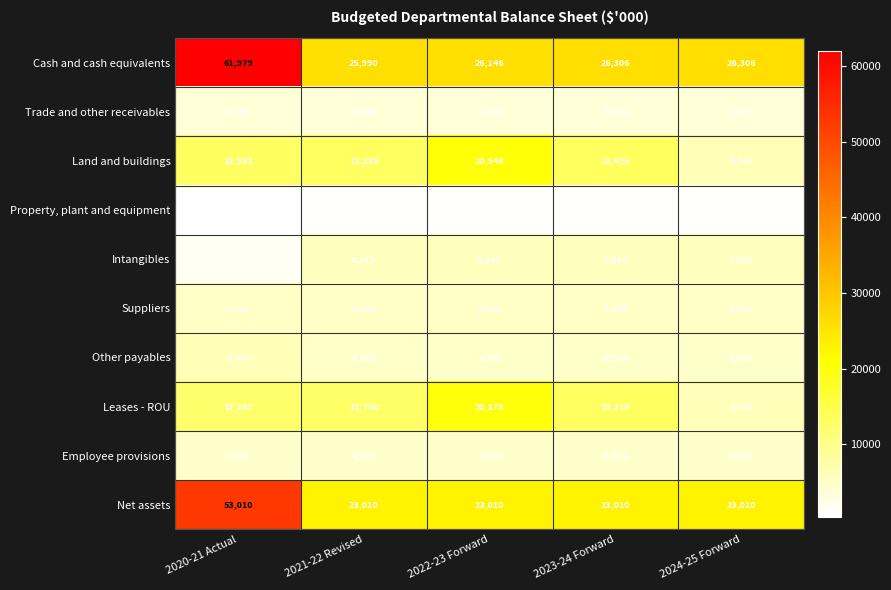

At which label is Land and buildings closest to 13397?

2023-24 Forward